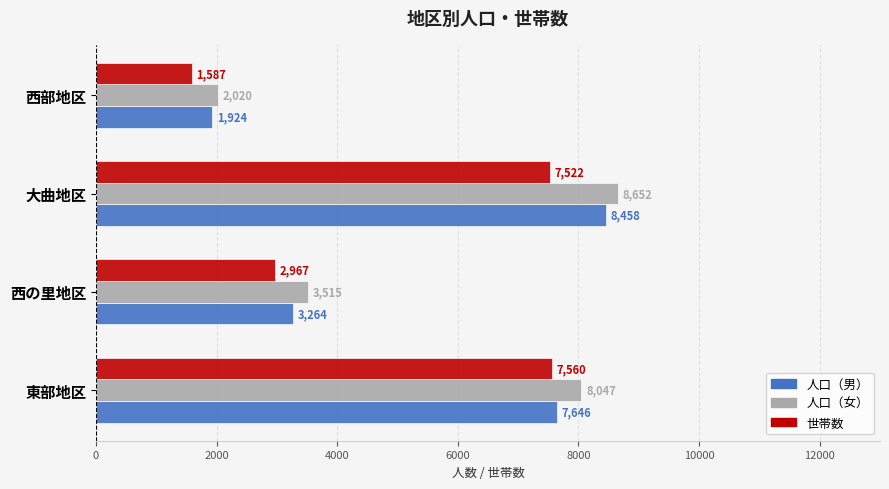

List the series in order of their overall mean, highest first.

人口（女）, 人口（男）, 世帯数